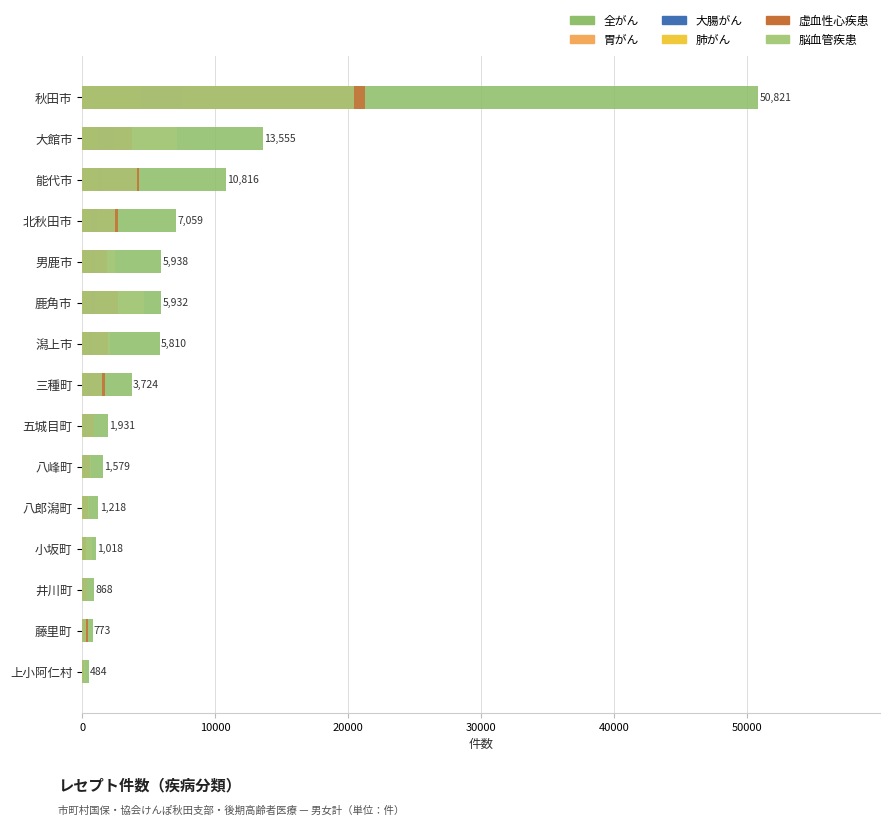

Reading left to right, extract all data points from this chart.

全がん: 484	773	868	1018	1218	1579	1931	3724	5810	5932	5938	7059	10816	13555	50821
胃がん: 29	89	116	78	176	242	283	605	718	520	743	949	1314	1795	6071
大腸がん: 62	173	110	197	150	216	297	563	763	996	933	1119	1522	2359	7485
肺がん: 33	80	85	67	118	140	116	379	503	689	644	636	1212	1164	4431
虚血性心疾患: 142	406	348	297	404	614	859	1698	1959	2722	1897	2654	4289	3711	21255
脳血管疾患: 211	316	344	713	475	632	888	1491	2109	4665	2484	2430	4136	7114	20424